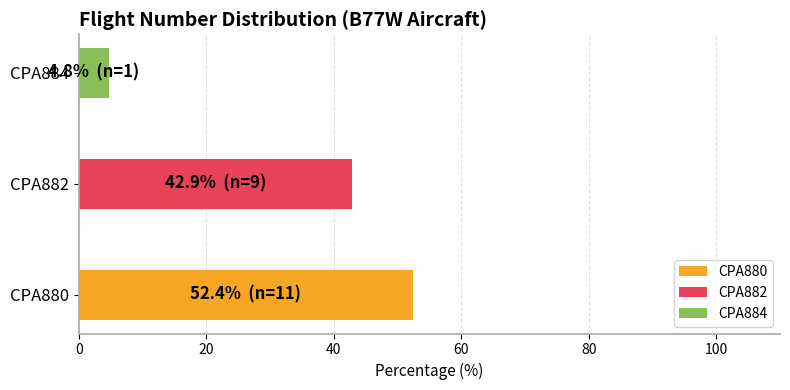

What is the minimum value shown in the chart?

4.8